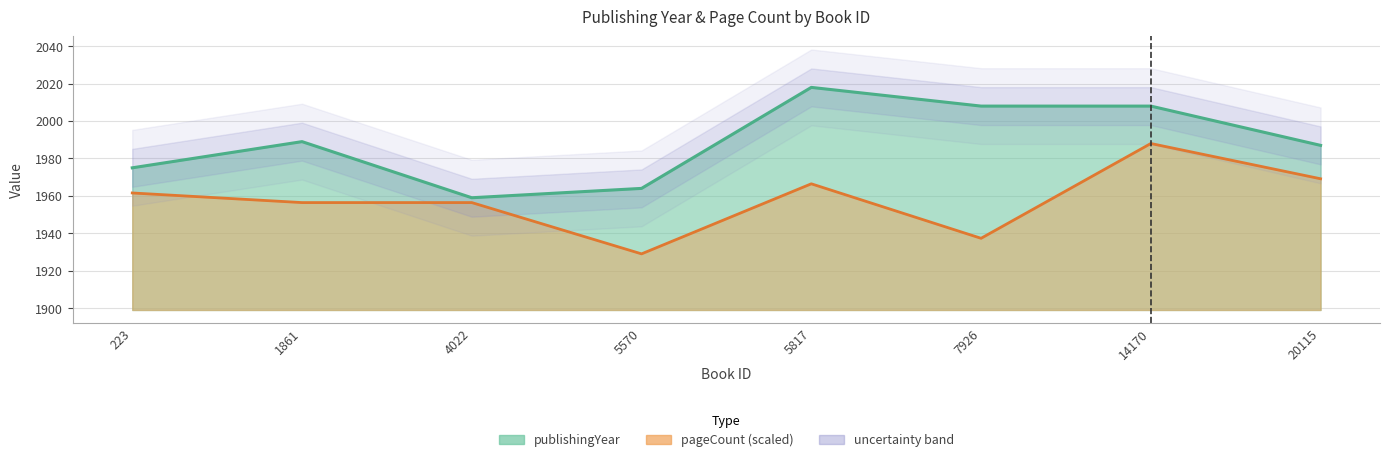

True or false: publishingYear has a value of 1179.2 at 223.

False